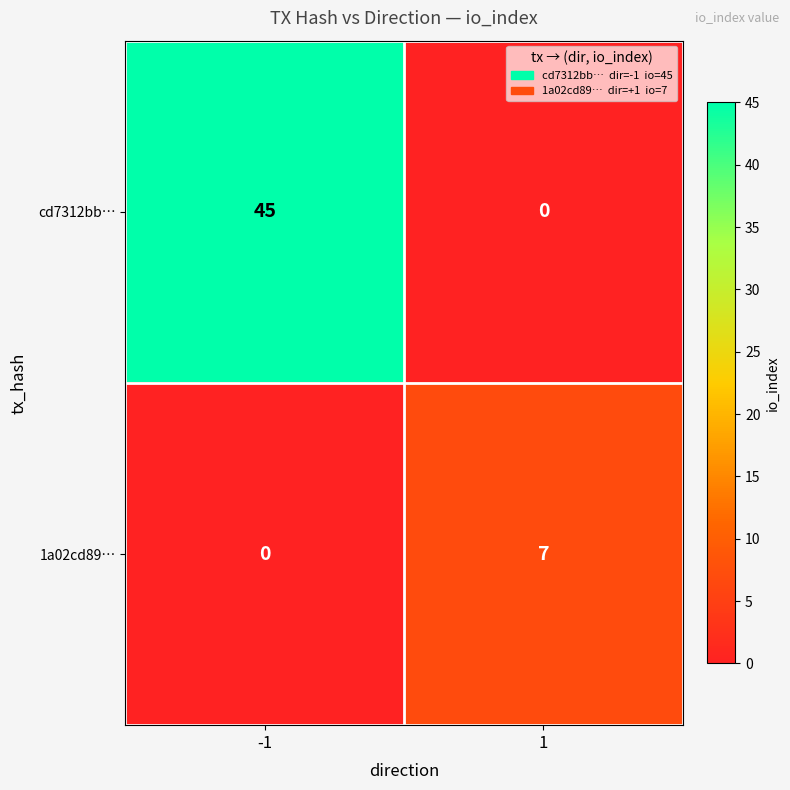

What is the sum of the 1a02cd89… values at 1 and -1?

7